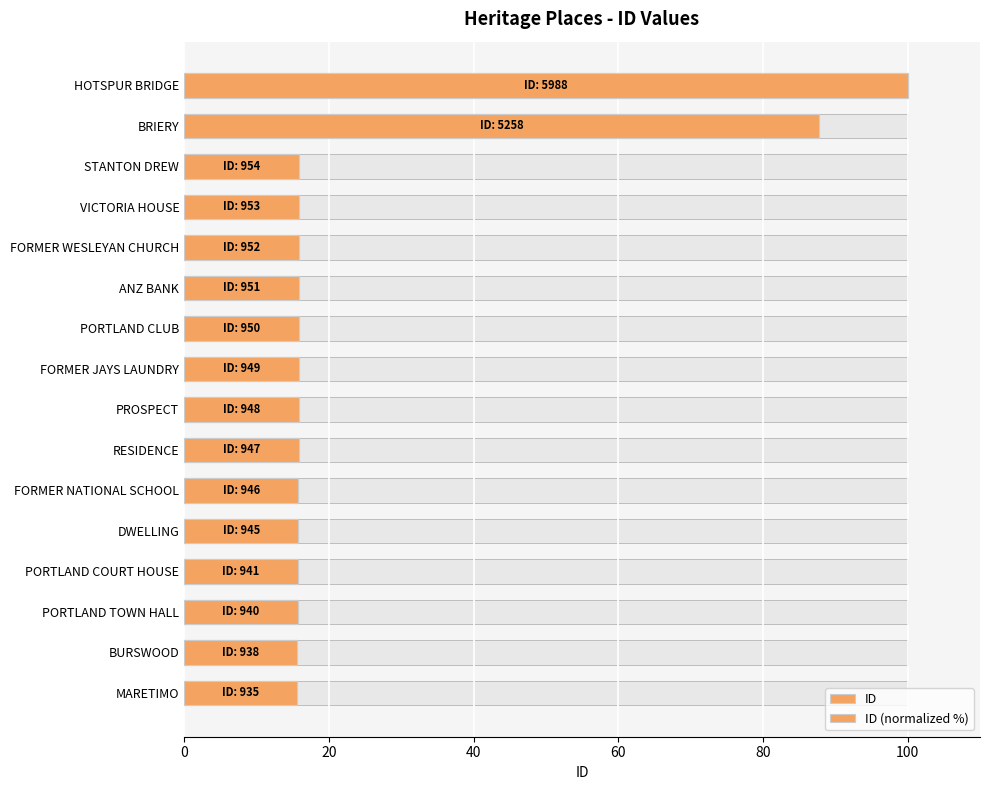

Is it true that ID (normalized %) equals 7.2 at FORMER JAYS LAUNDRY?

False